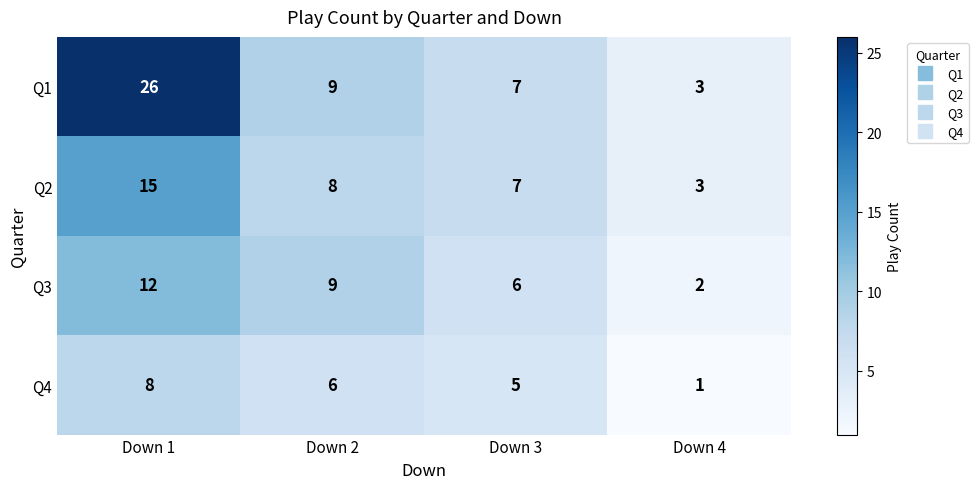

Rank the categories by Q4 value from highest to lowest.

Down 1, Down 2, Down 3, Down 4